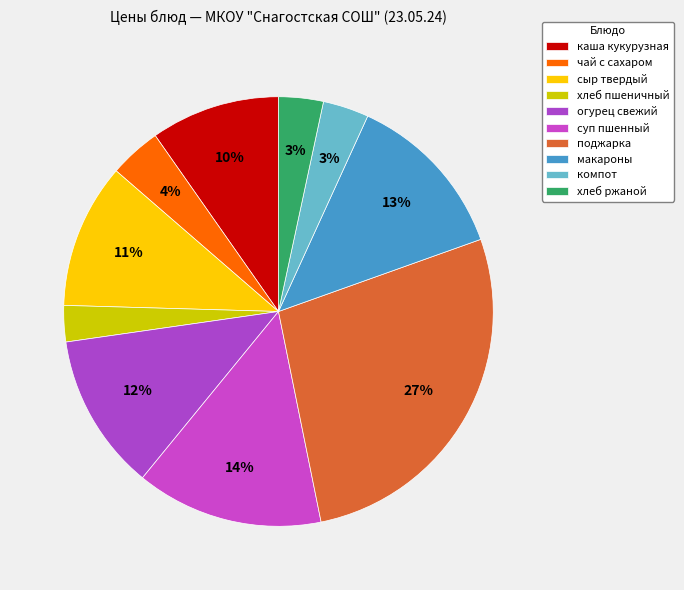

Is there any slice that represents more than half of the pie?

No